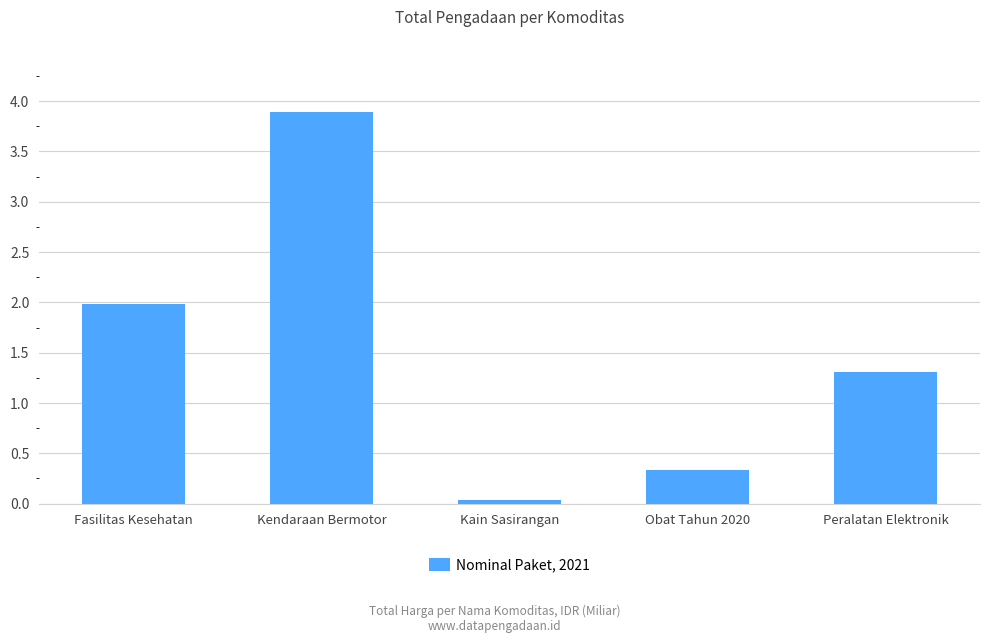

How many values are below 1?

2